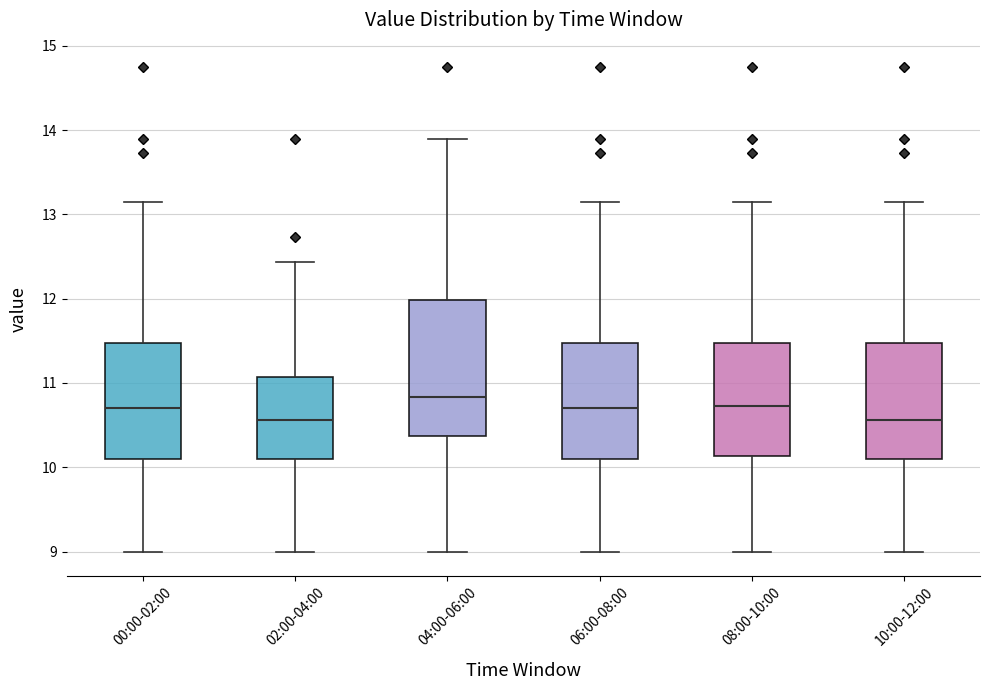

Reading left to right, read every box against the y-axis: the position of its median line, the range the box covers, and the ends of its whiskers. The values are not printed on the chart, so give them approximately, as read against the axis.

00:00-02:00: median 10.7, box 10.1 to 11.5, whiskers 9.0 to 13.2
02:00-04:00: median 10.6, box 10.1 to 11.1, whiskers 9.0 to 12.4
04:00-06:00: median 10.8, box 10.4 to 12.0, whiskers 9.0 to 13.9
06:00-08:00: median 10.7, box 10.1 to 11.5, whiskers 9.0 to 13.2
08:00-10:00: median 10.7, box 10.1 to 11.5, whiskers 9.0 to 13.2
10:00-12:00: median 10.6, box 10.1 to 11.5, whiskers 9.0 to 13.2